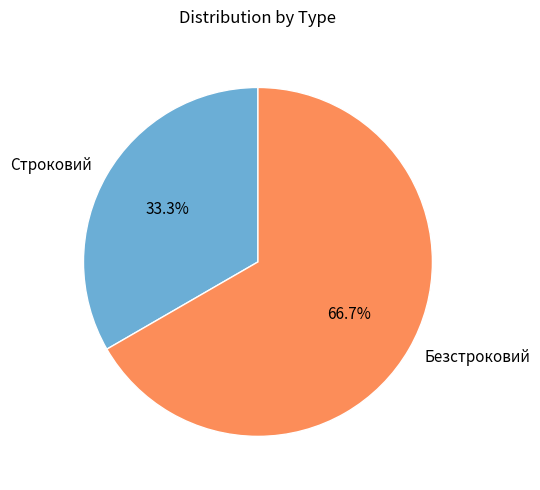

To the nearest percent, what portion does Строковий represent?

33%